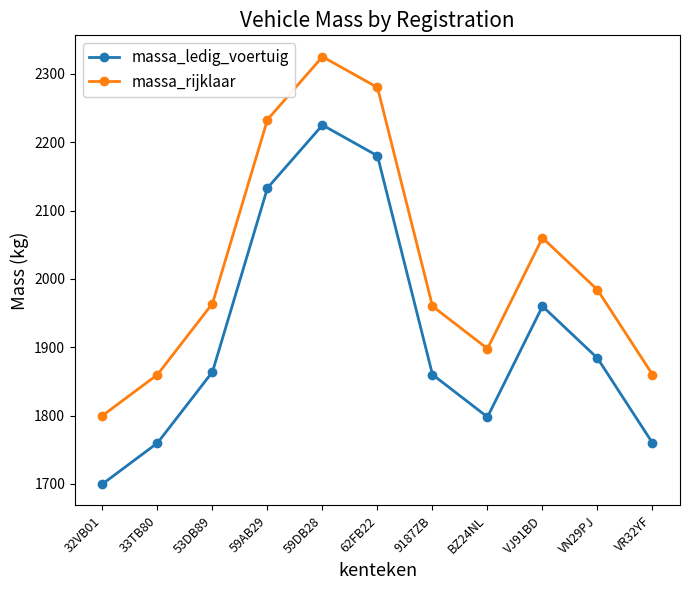

List the series in order of their overall mean, lowest first.

massa_ledig_voertuig, massa_rijklaar